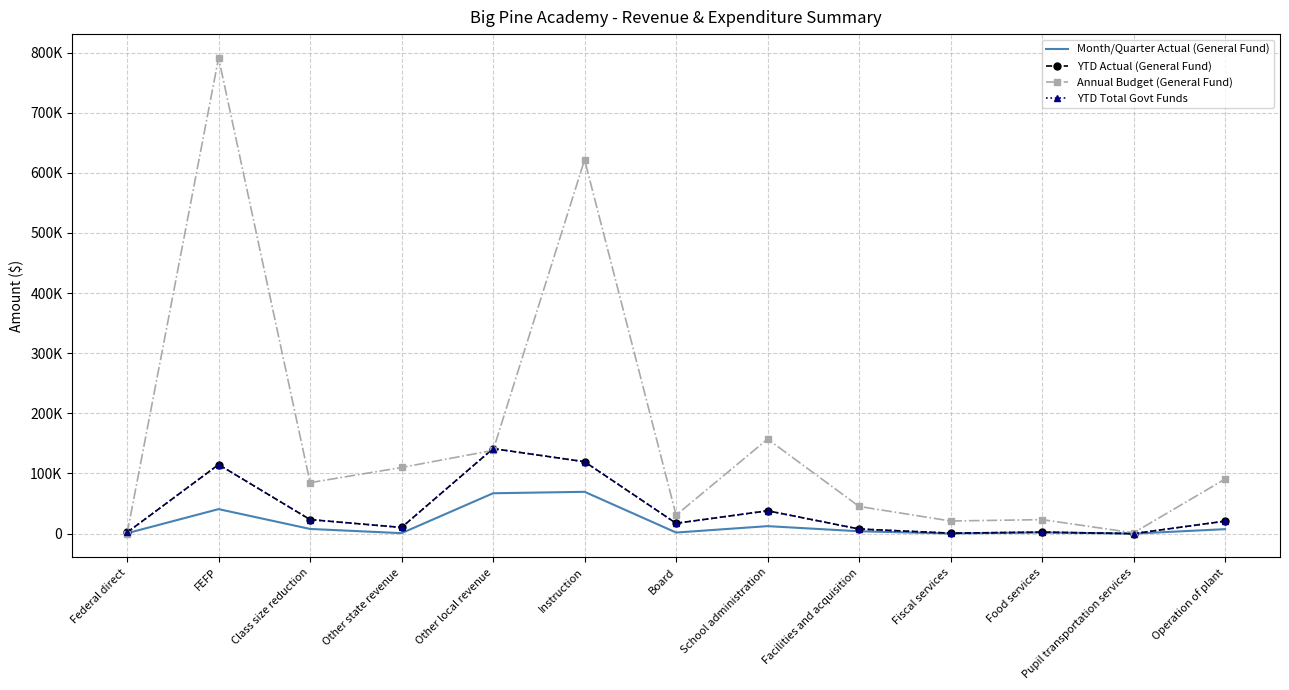

Reading right to left, list all the values displayed in this chart.

Month/Quarter Actual (General Fund): 7402	0	2036	237	3899	12440	1792	69512	67144	756	7778	40737	641
YTD Actual (General Fund): 20768	0	2394	807	7664	37996	17154	119568	141386	10249	23334	114821	1923
Annual Budget (General Fund): 90790	1300	23250	21000	45180	157230	30700	621800	138450	110000	84785	791215	0
YTD Total Govt Funds: 20768	0	2394	807	7664	37996	17154	119568	141386	10249	23334	114821	1923